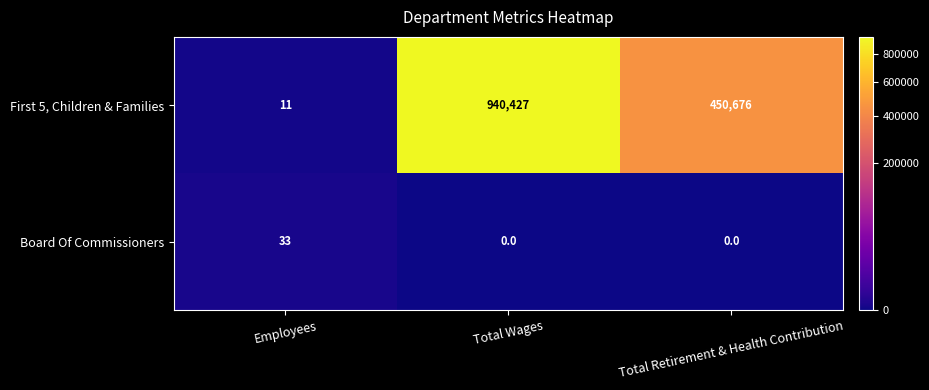

Which series has the largest total across all categories?

First 5, Children & Families